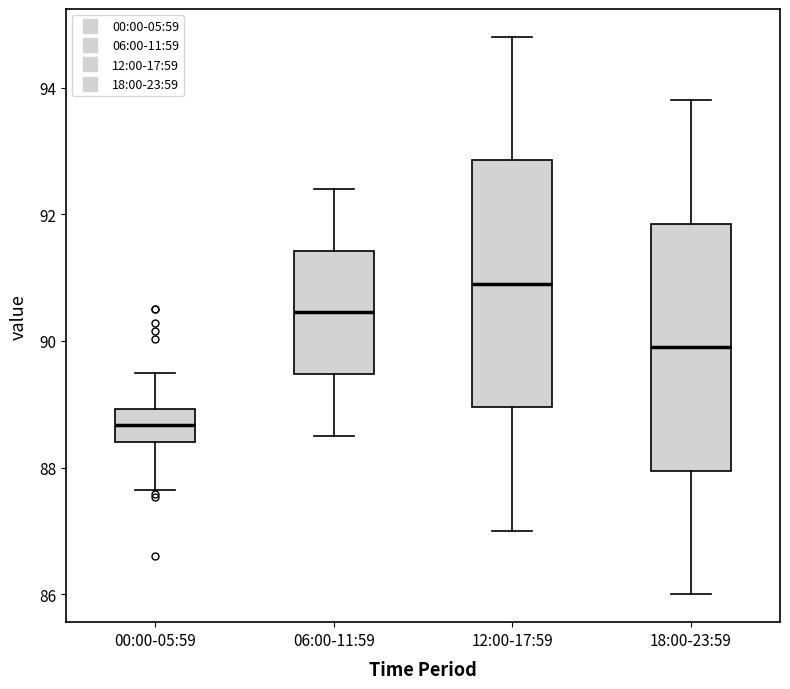

Where does the median line of the box for 06:00-11:59 sit on the y-axis? The values are not printed on the chart, so give them approximately, as read against the axis.

90.4